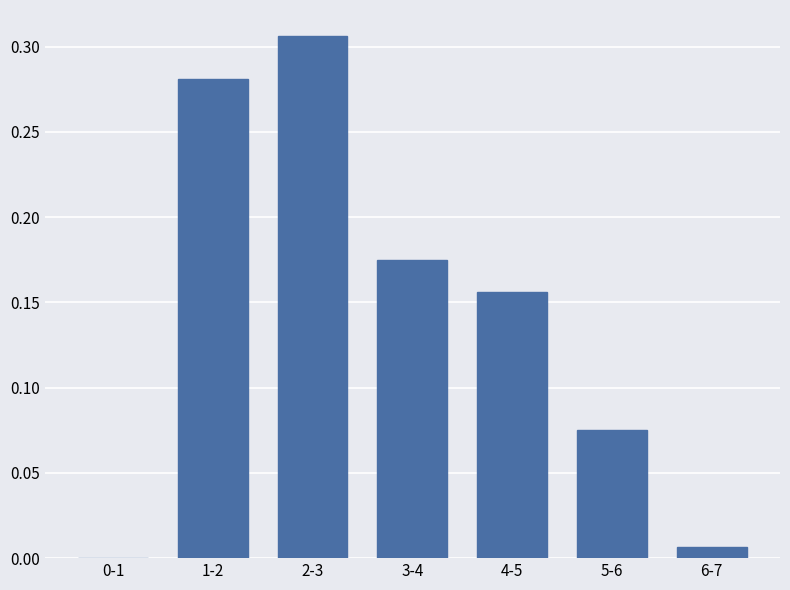

The value at 0-1 is 0.0. True or false?

True